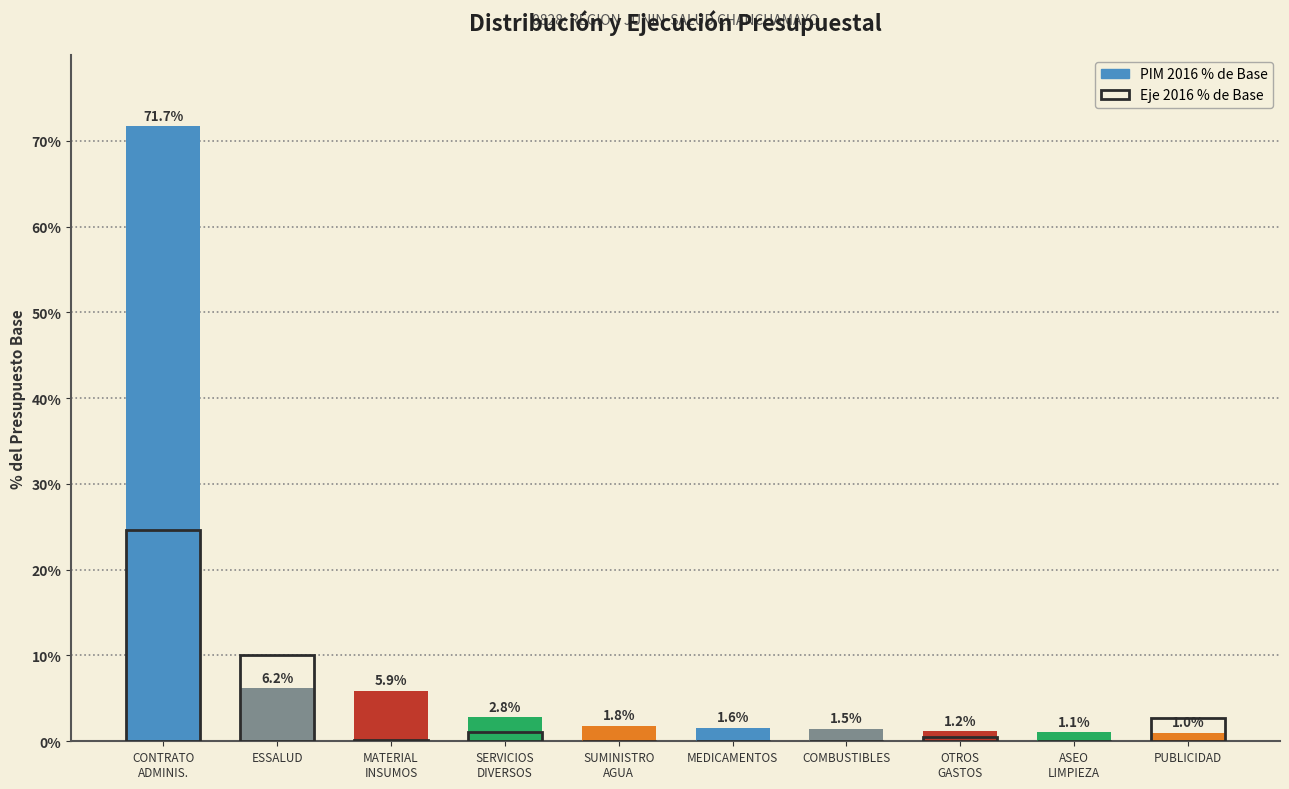

What is the total value across all series at SERVICIOS
DIVERSOS?

3.9